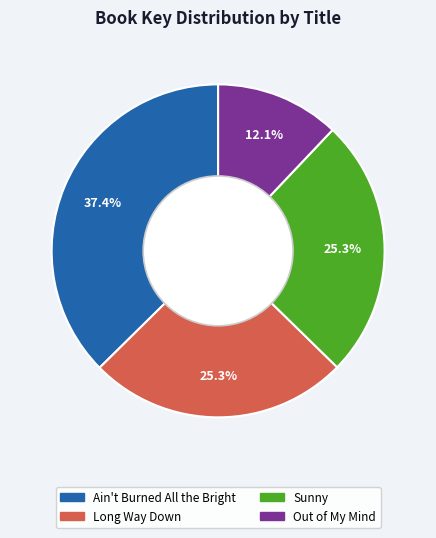

To the nearest percent, what is the difference between the largest and smallest slice percentages?

25%